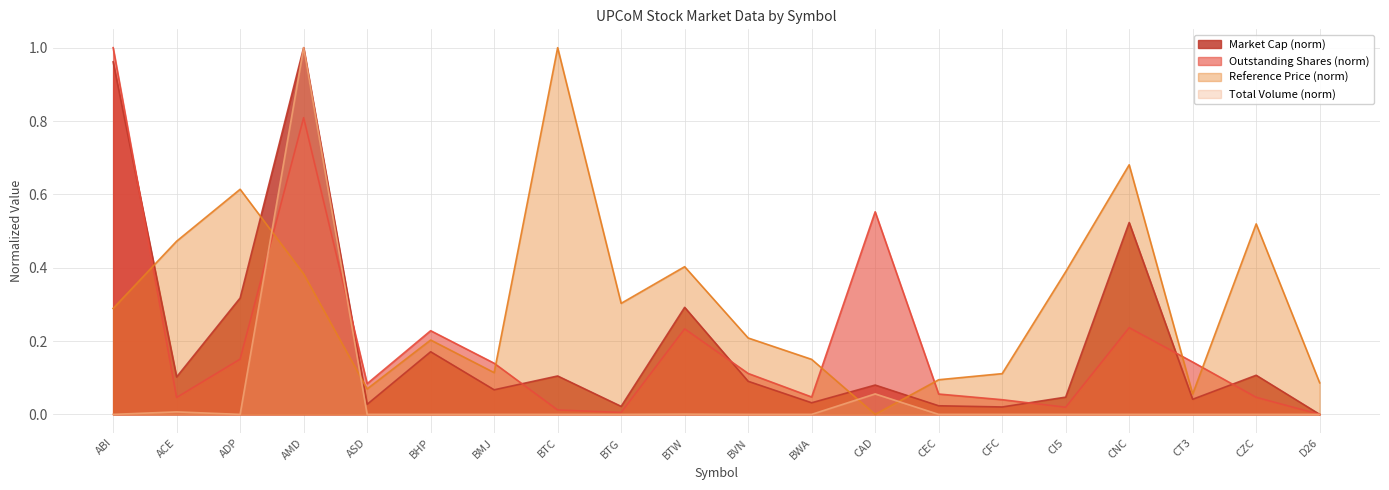

True or false: Outstanding Shares and Reference Price cross at least once.

True